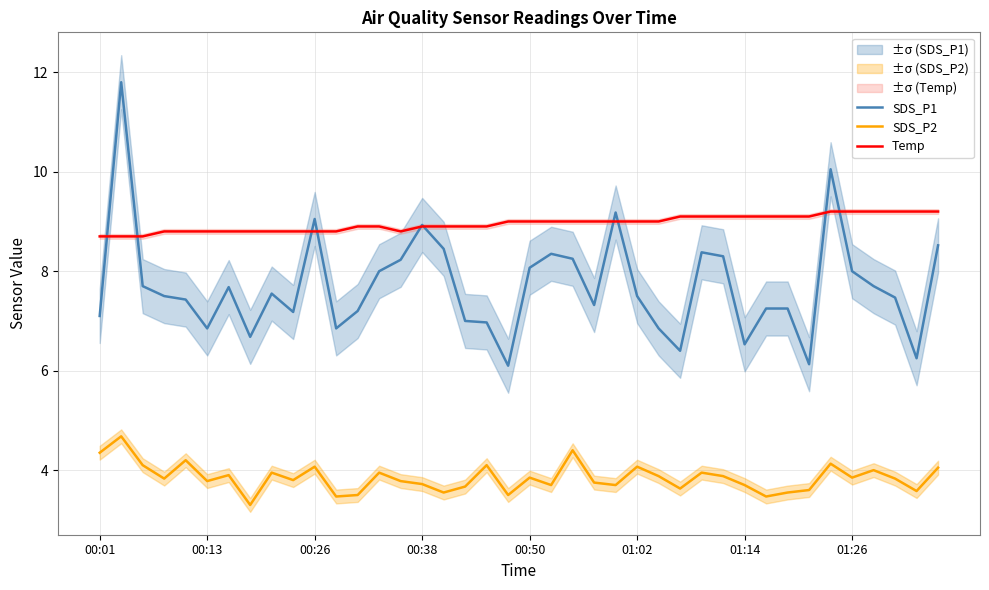

How many data points in SDS_P1 are less than 7?

10